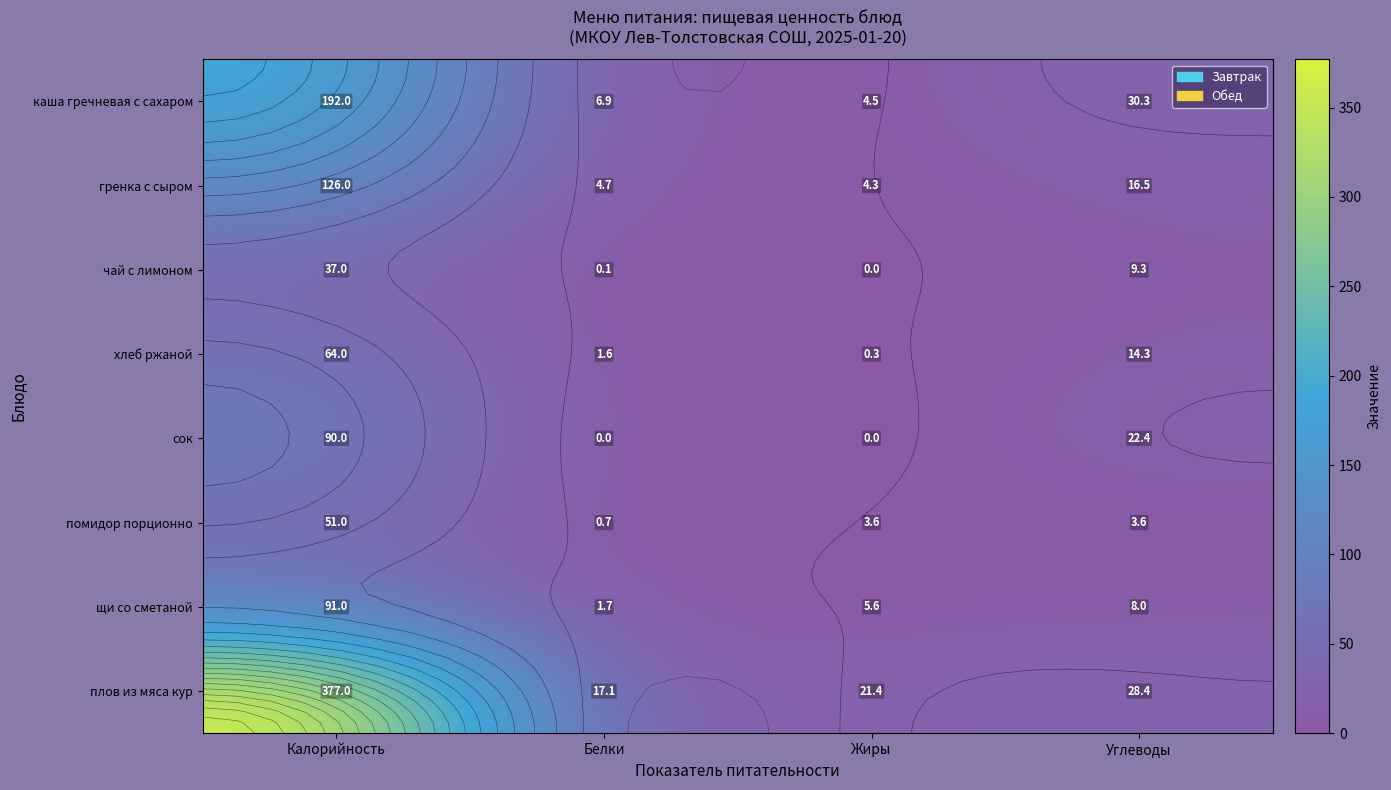

Where is каша гречневая с сахаром nearest to the value 98?

Углеводы